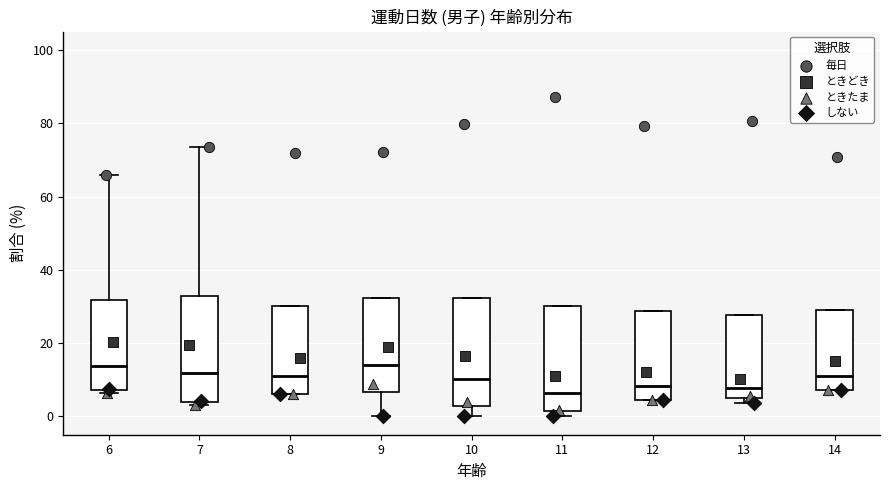

Reading left to right, read every box against the y-axis: the position of its median line, the range the box covers, and the ends of its whiskers. The values are not printed on the chart, so give them approximately, as read against the axis.

6: median 14, box 8 to 32, whiskers 6 to 66
7: median 12, box 4 to 32, whiskers 4 (just below the box's lower edge) to 74
8: median 12, box 6 to 30, whiskers 6 to 30
9: median 14, box 6 to 32, whiskers 0 to 32
10: median 10, box 2 to 32, whiskers 0 to 32
11: median 6, box 2 to 30, whiskers 0 to 30
12: median 8, box 4 to 28, whiskers 4 to 28
13: median 8, box 6 to 28, whiskers 4 to 28
14: median 12, box 8 to 30, whiskers 8 to 30